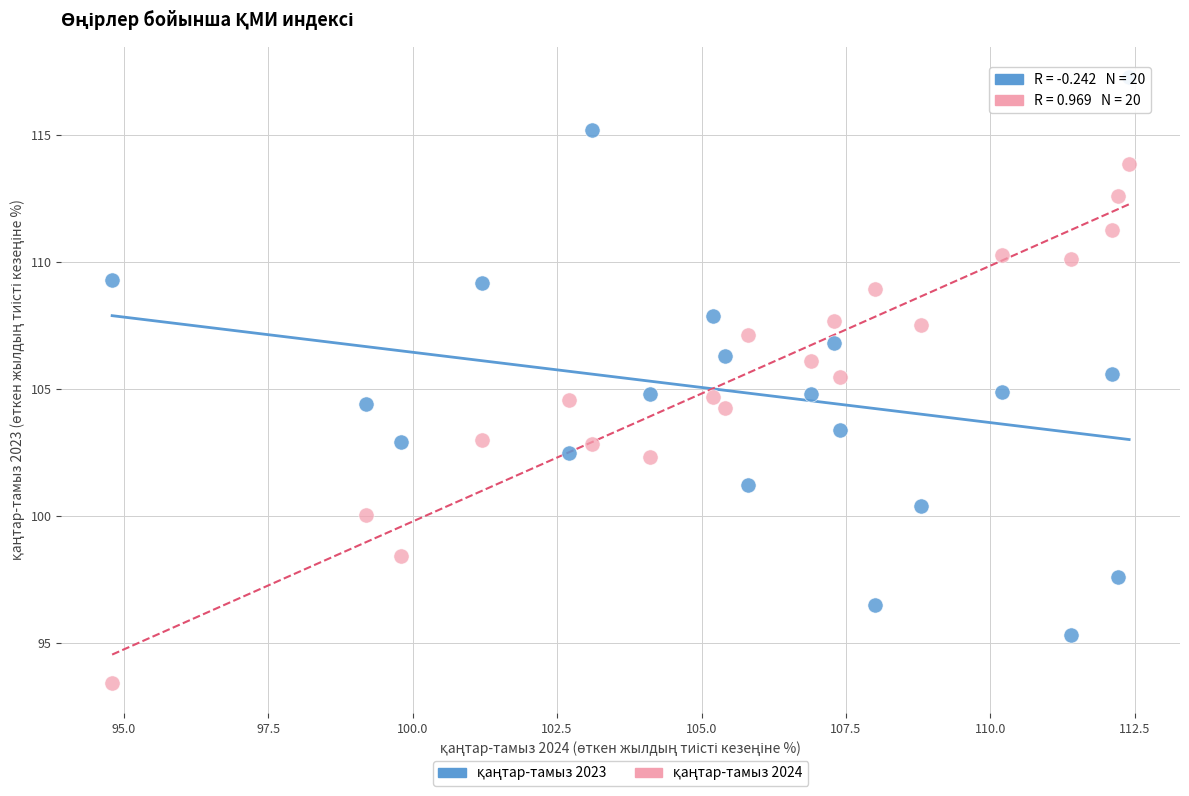

What is the X range (max minus min) for the scatter plot?

17.6